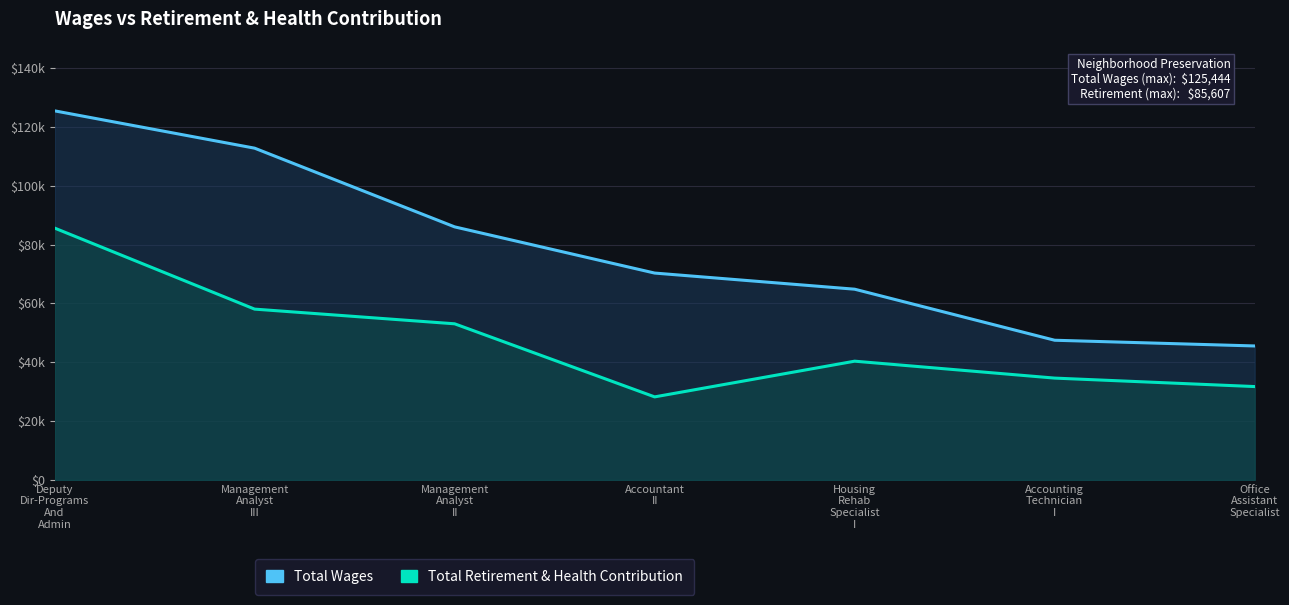

True or false: Total Wages and Total Retirement & Health Contribution intersect in this chart.

False